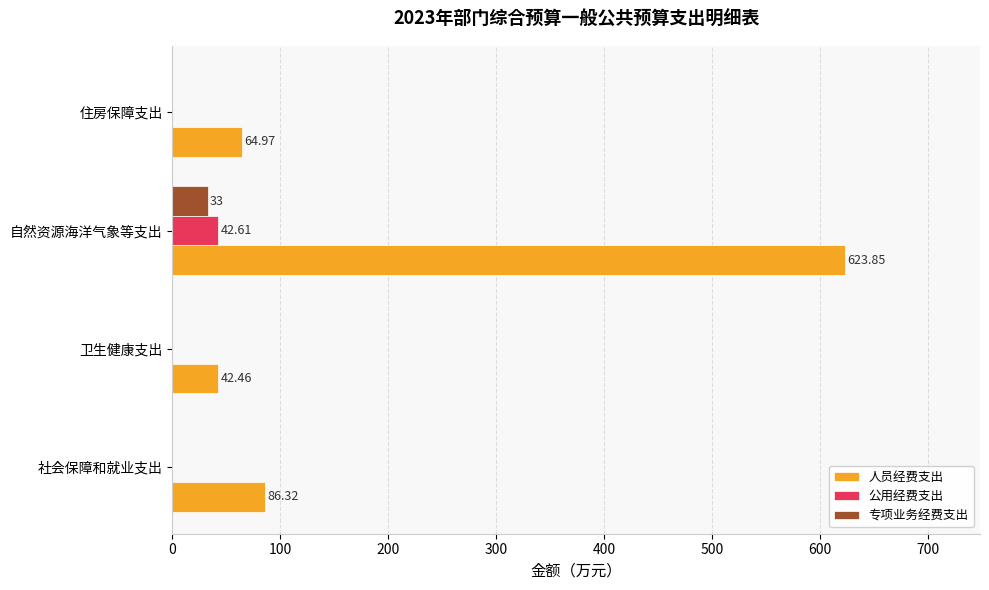

Which series changed the most between 自然资源海洋气象等支出 and 住房保障支出?

人员经费支出